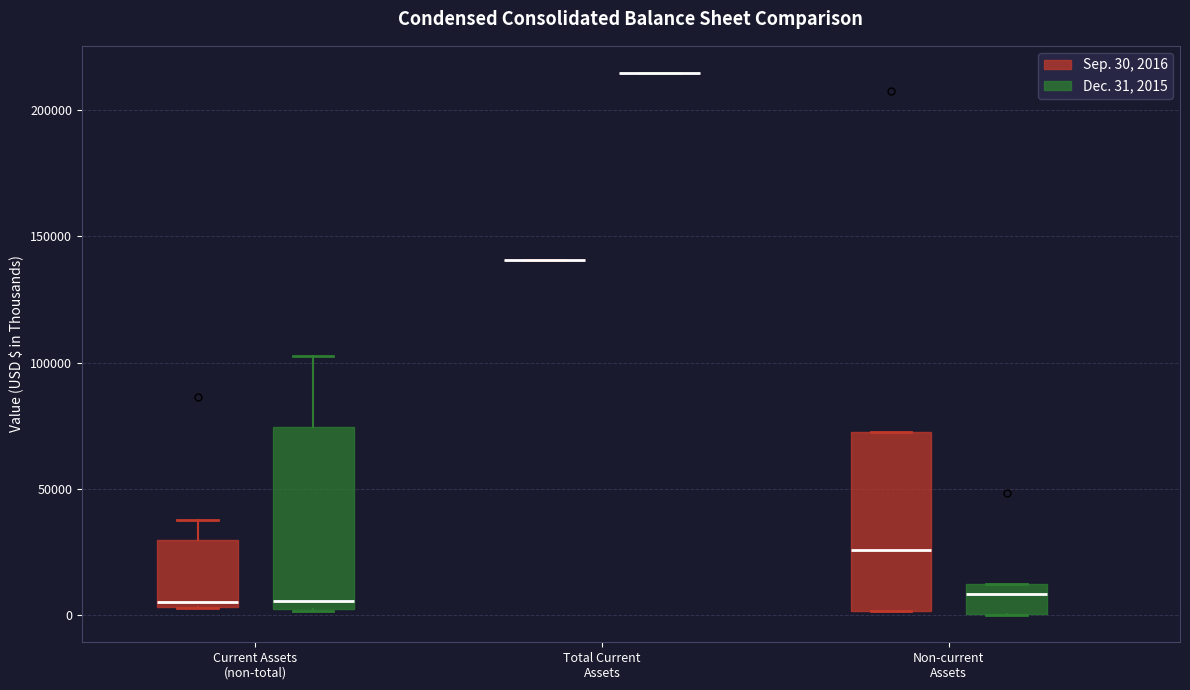

Reading left to right, read every box against the y-axis: the position of its median line, the range the box covers, and the ends of its whiskers. The values are not printed on the chart, so give them approximately, as read against the axis.

Current Assets (non-total) (Sep. 30, 2016): median 5000 (just above the box's lower edge), box 5000 to 30000, whiskers 5000 to 40000
Current Assets (non-total) (Dec. 31, 2015): median 5000 (just above the box's lower edge), box 5000 to 75000, whiskers 0 to 105000
Total Current Assets (Sep. 30, 2016): box collapsed to a line at 140000, whiskers 140000 to 140000
Total Current Assets (Dec. 31, 2015): box collapsed to a line at 215000, whiskers 215000 to 215000
Non-current Assets (Sep. 30, 2016): median 25000, box 0 to 70000, whiskers 0 to 70000
Non-current Assets (Dec. 31, 2015): median 10000 (just below the box's upper edge), box 0 to 10000, whiskers 0 to 10000